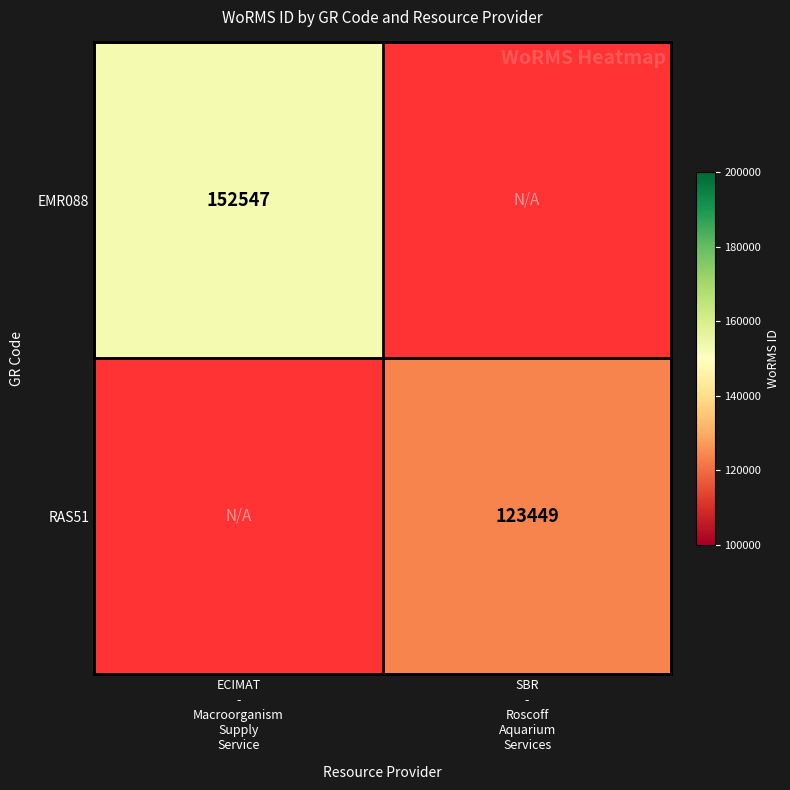

What is the minimum value shown in the chart?

123449.0